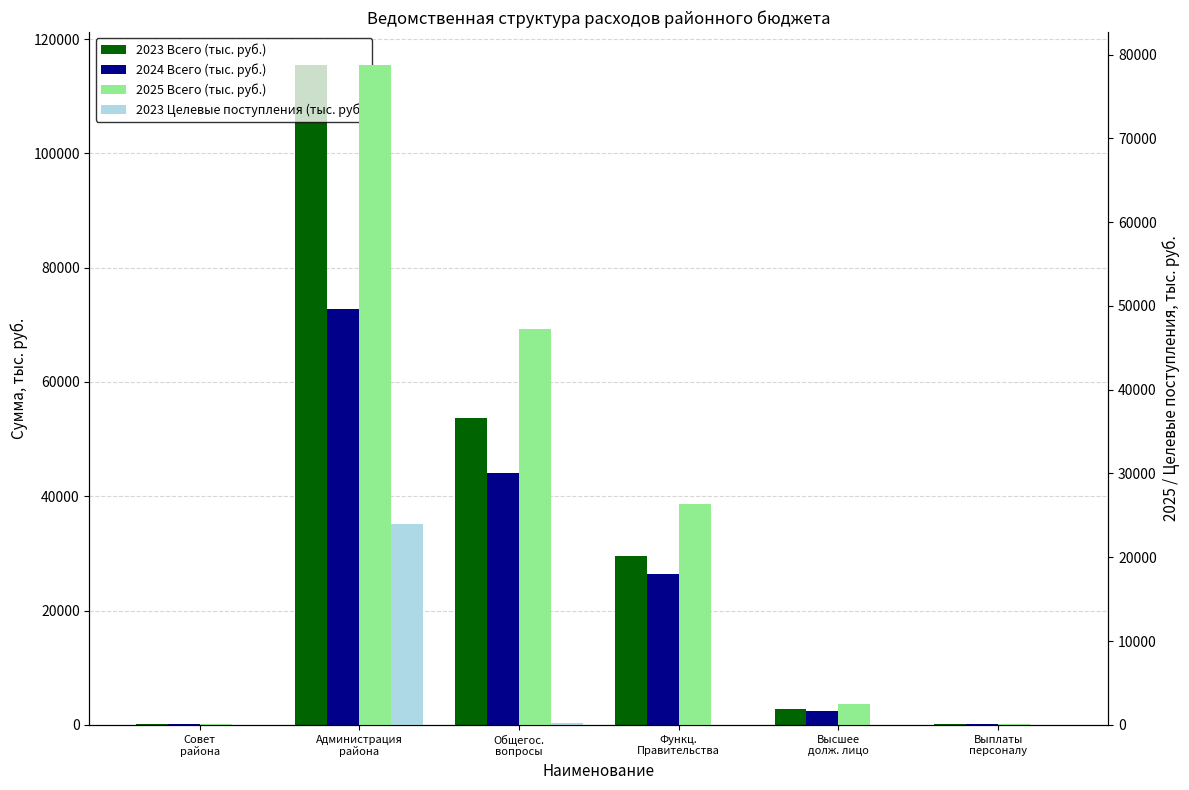

Which has a higher value, Совет
района or Администрация
района?

Администрация
района